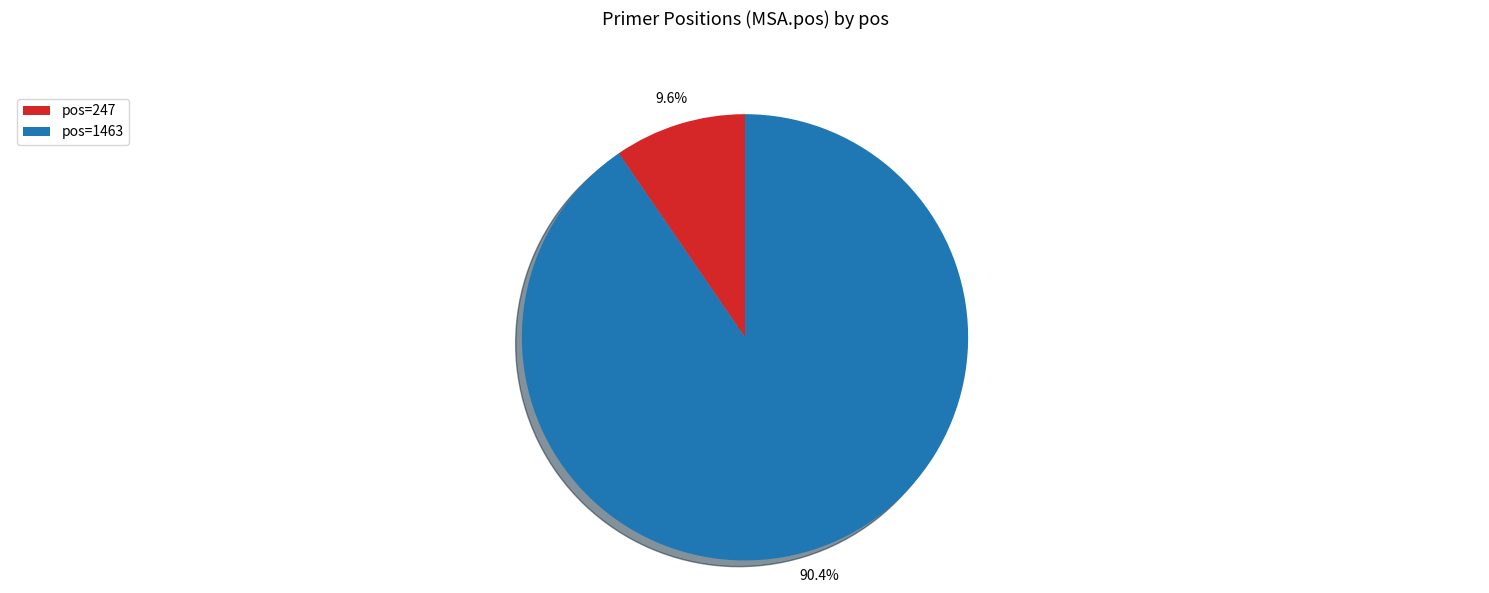

What portion of the pie excludes pos=1463?

9.6%